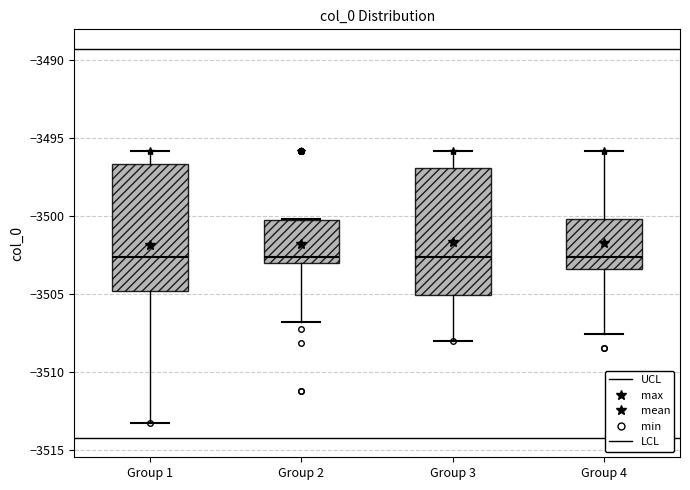

Where does the median line of the box for Group 3 sit on the y-axis? The values are not printed on the chart, so give them approximately, as read against the axis.

-3502.5